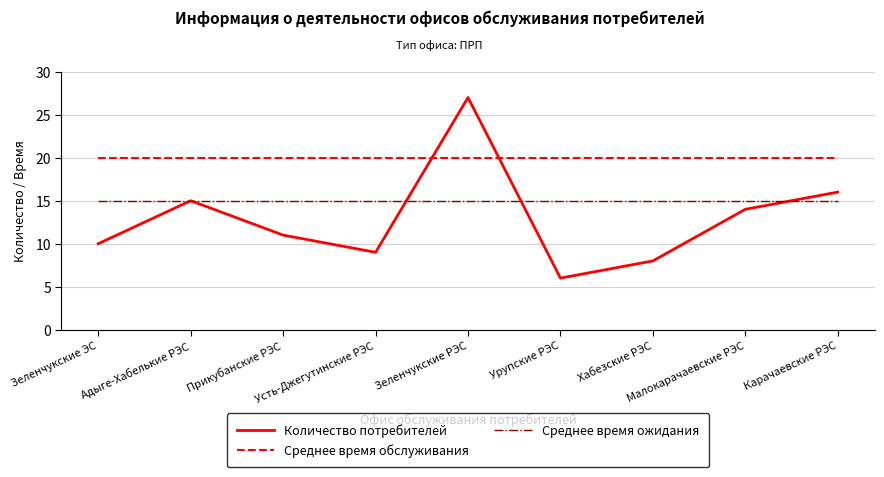

Reading right to left, extract all data points from this chart.

Количество потребителей: 16	14	8	6	27	9	11	15	10
Среднее время обслуживания: 20	20	20	20	20	20	20	20	20
Среднее время ожидания: 15	15	15	15	15	15	15	15	15